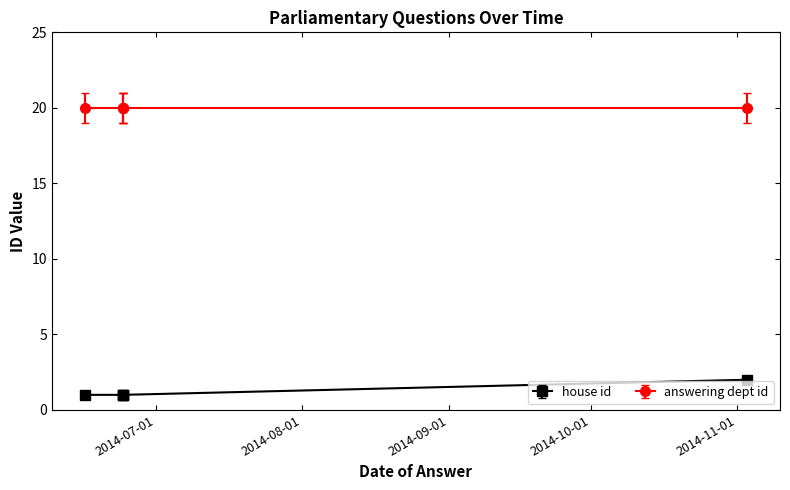

Which category has the highest value across all series?

2014-11-03